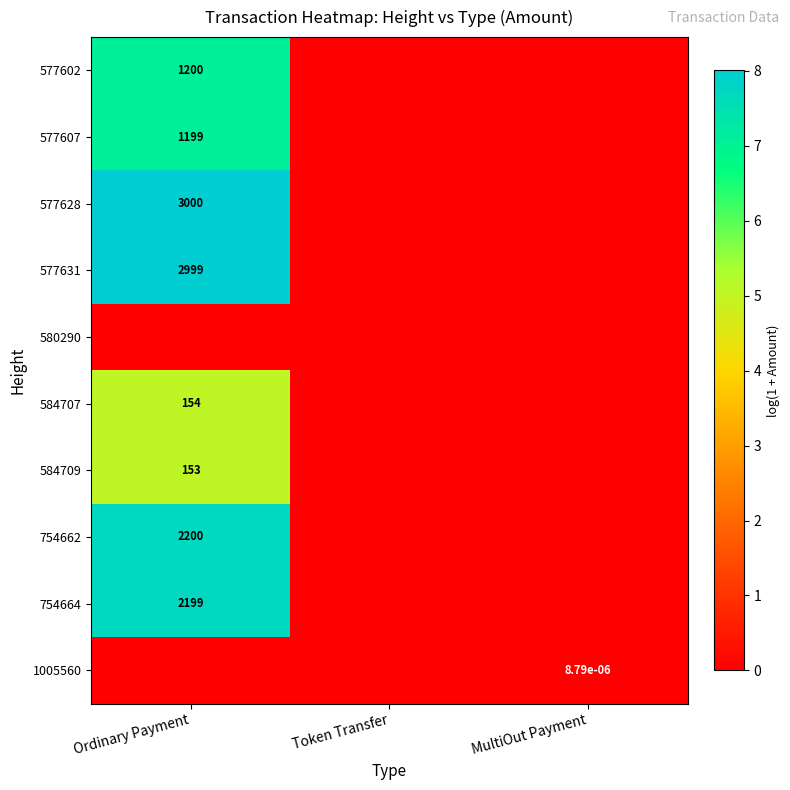

The 577607 series shows 1199.0 at Ordinary Payment. True or false?

True